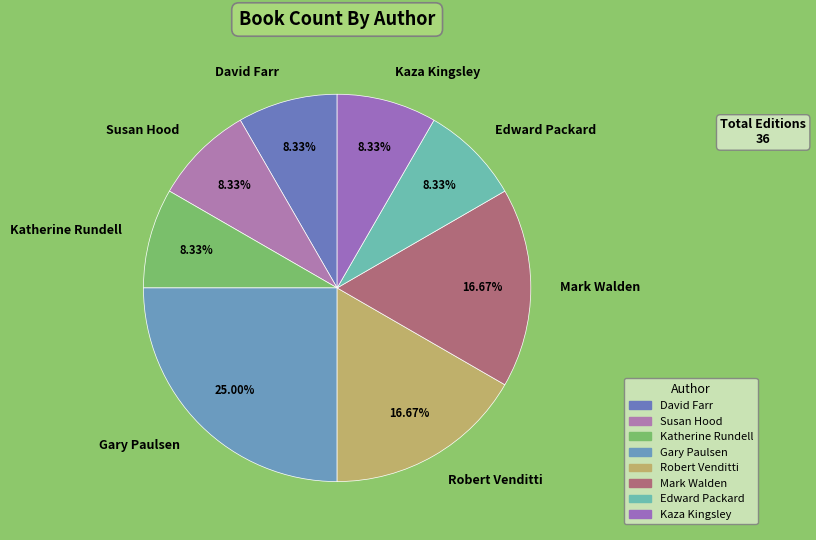

Is it true that David Farr is 19% of the pie?

False